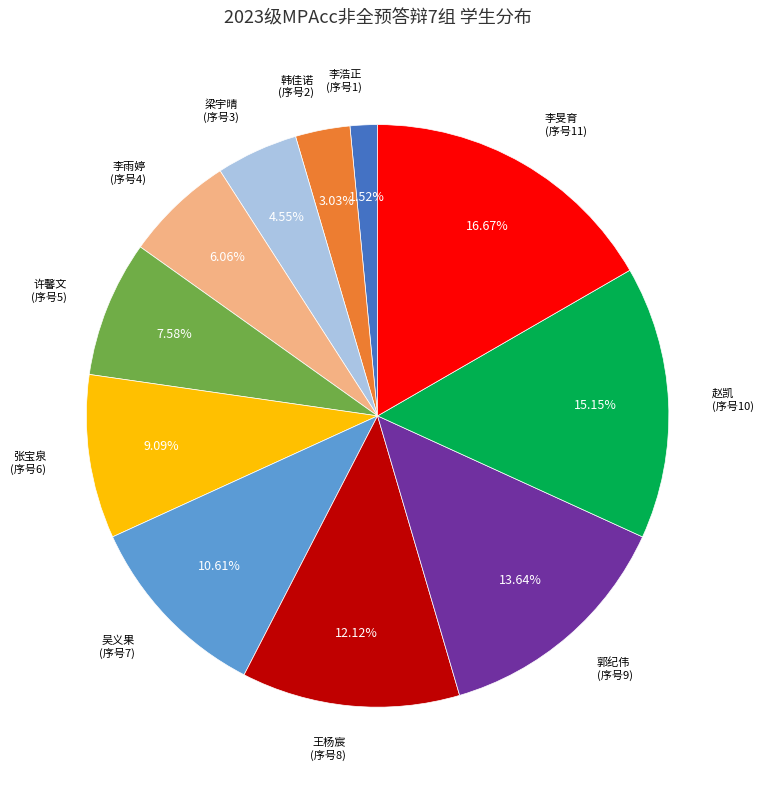

Is there a majority slice in this chart?

No